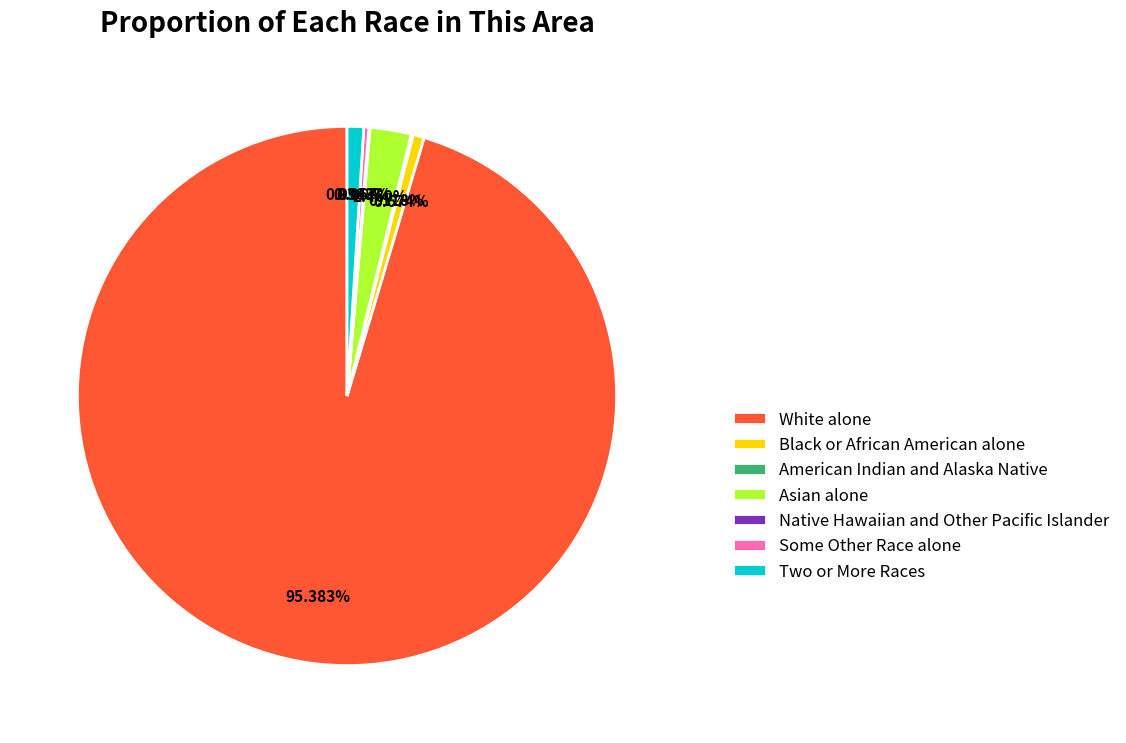

Does any single category account for the majority?

Yes